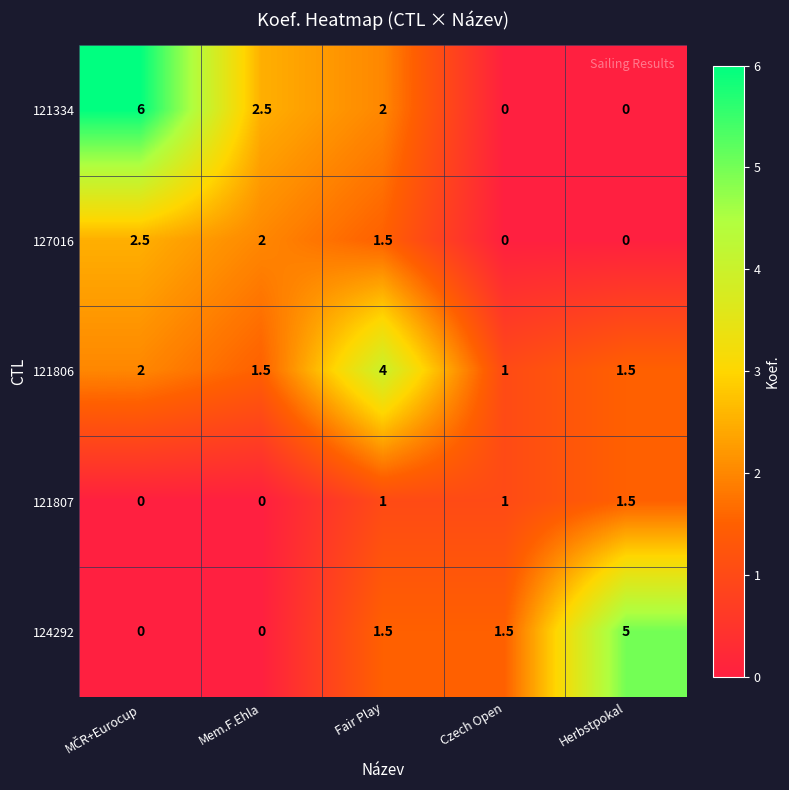

At how many categories does at least one series exceed 2?

4